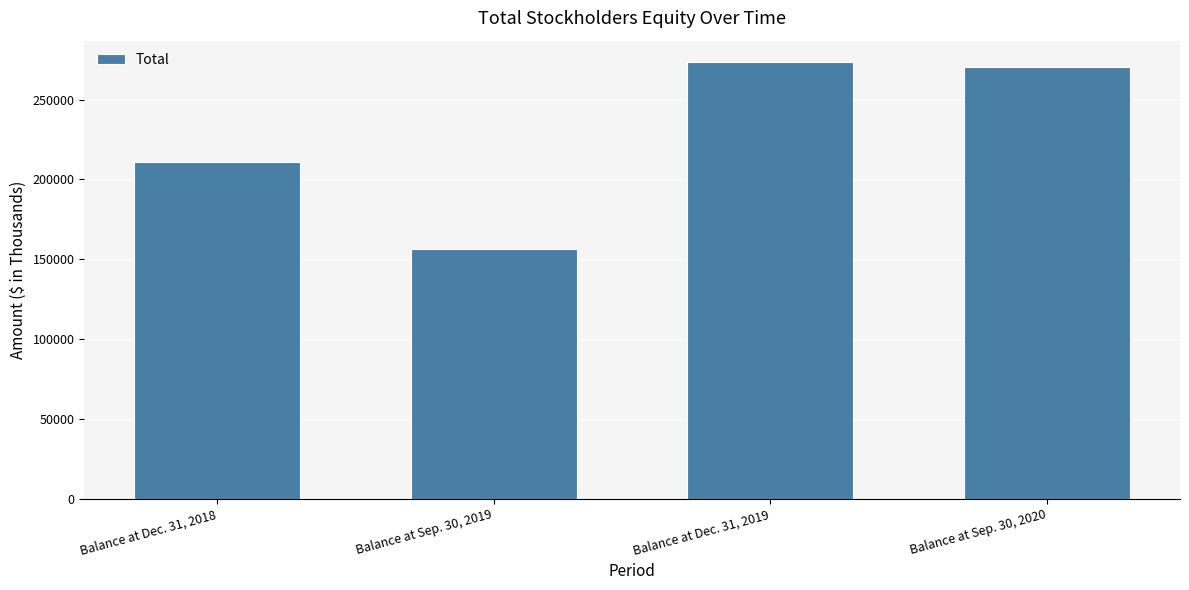

Which has a higher value, Balance at Sep. 30, 2020 or Balance at Sep. 30, 2019?

Balance at Sep. 30, 2020